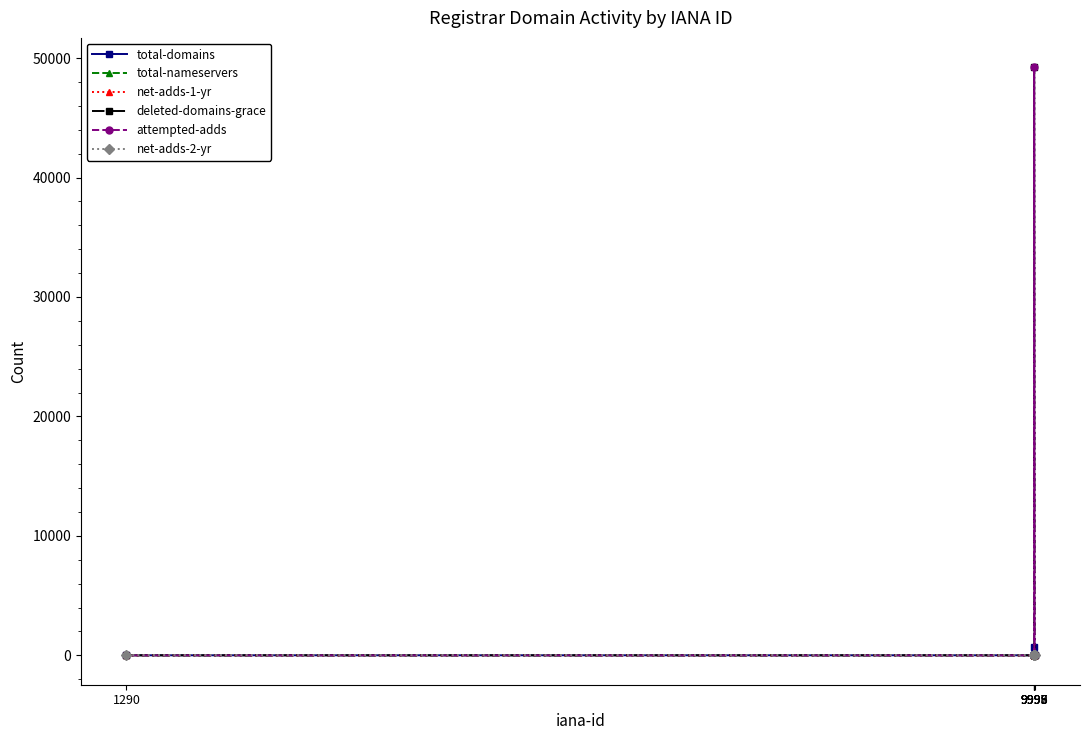

What is the difference between the maximum and second lowest values in the total-domains series?

657